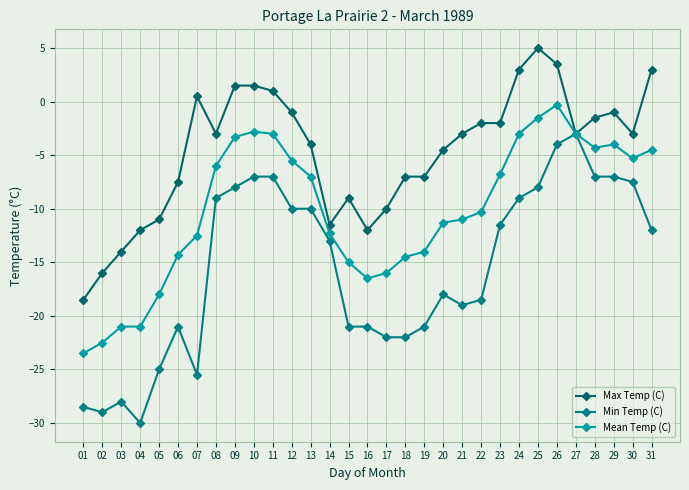

At which label does Mean Temp (C) first exceed -10?

08